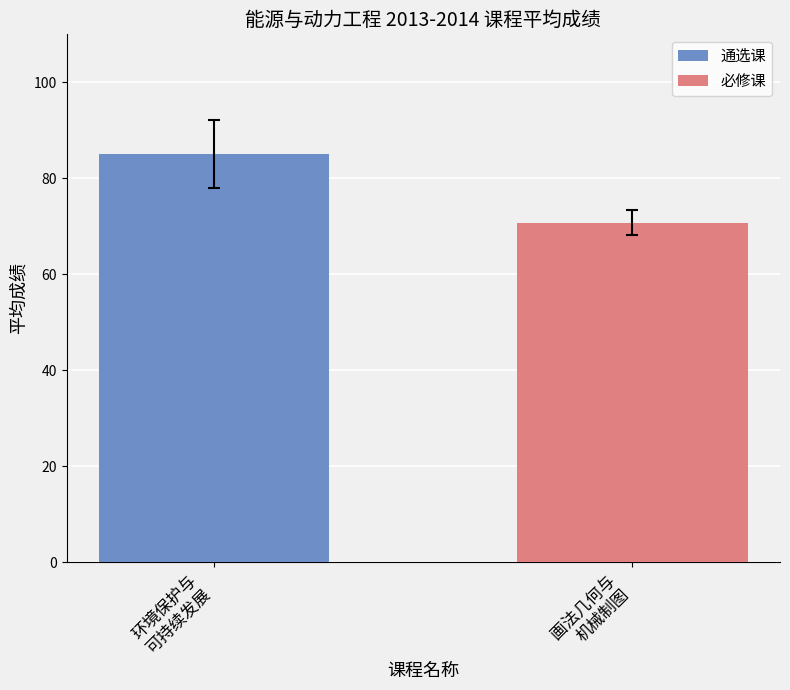

What is the maximum value shown in the chart?

85.0